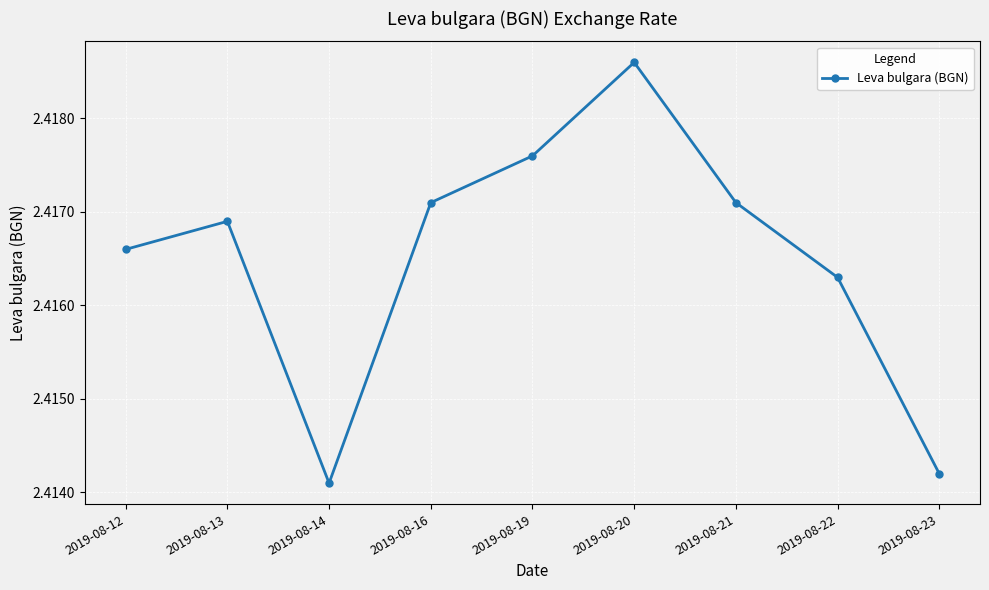

At which category does the chart reach its minimum across all series?

2019-08-14